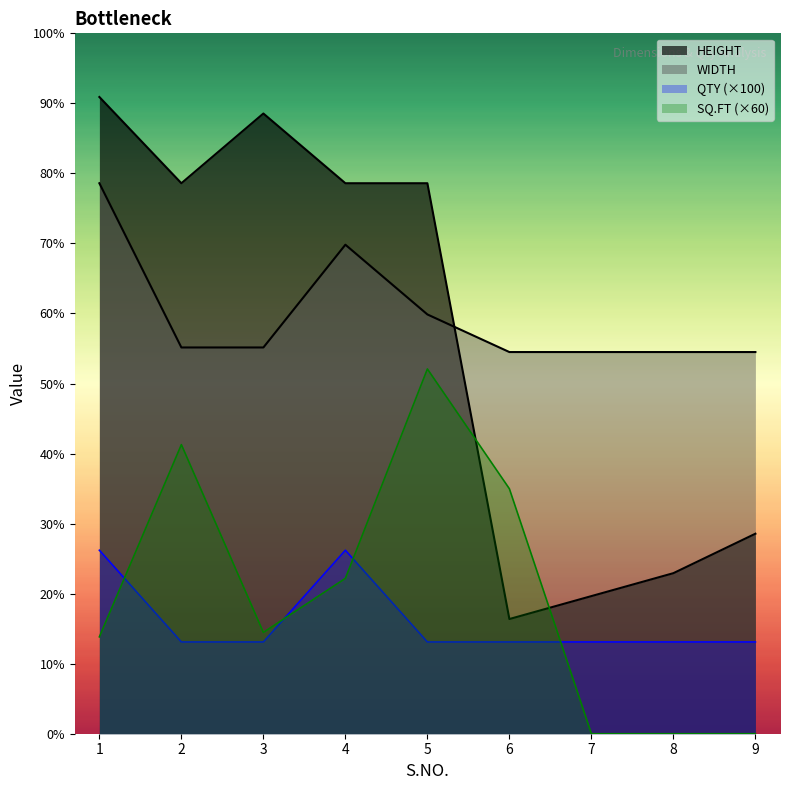

List the series in order of their peak value, highest first.

HEIGHT, WIDTH, SQ.FT, QTY